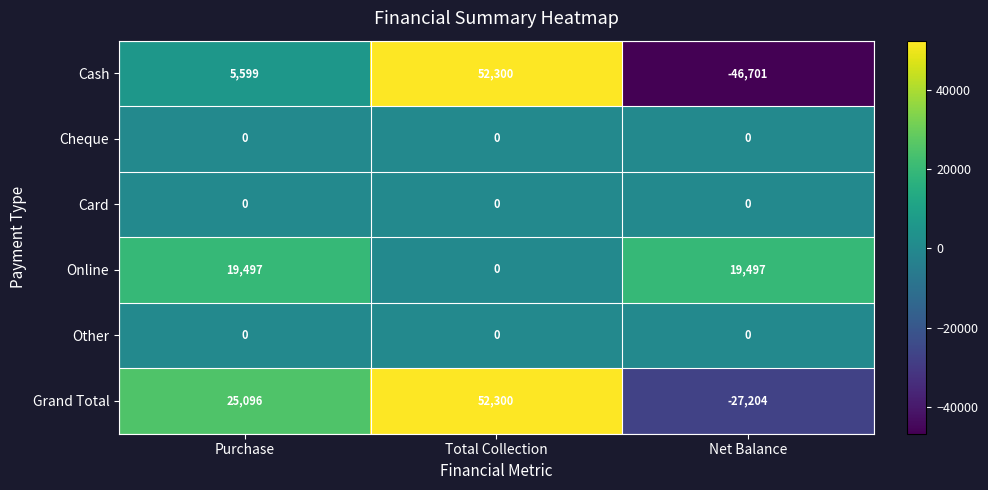

Which series has the largest total across all categories?

Grand Total